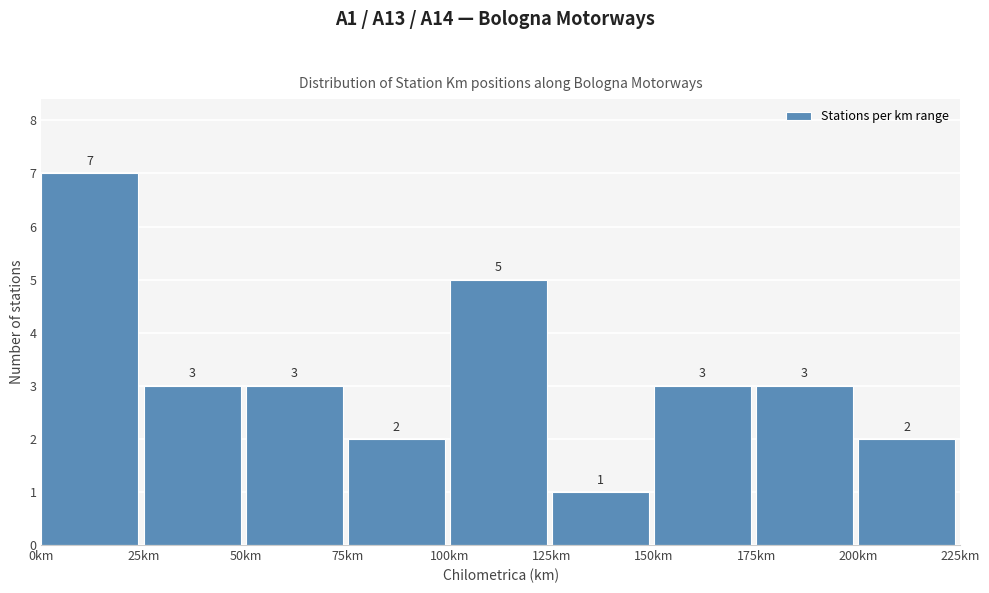

How tall is the bar that spans 0 to 25 on the x-axis?

7